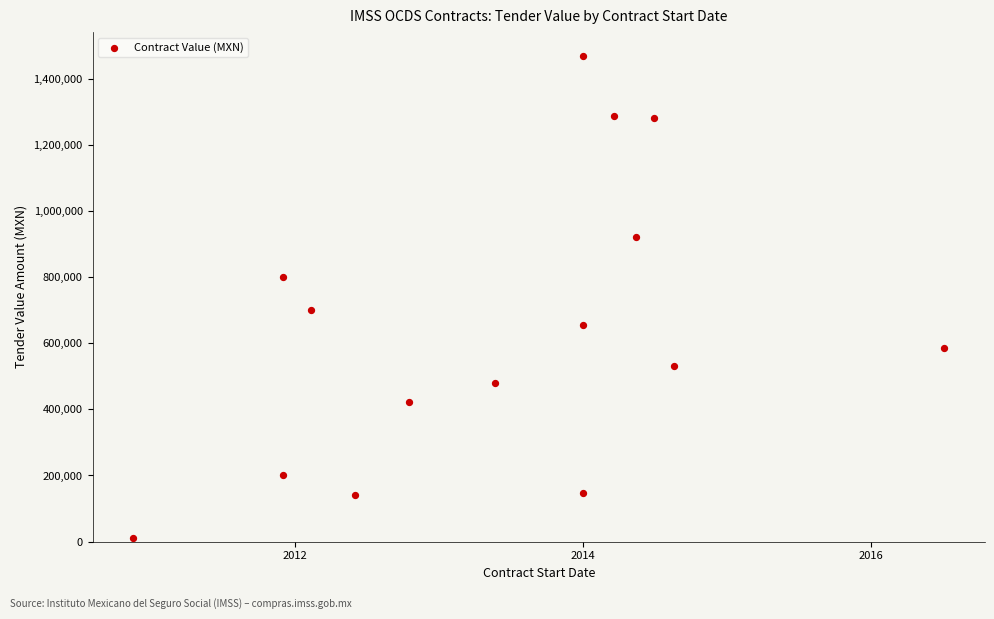

What is the range of Y values (max minus min)?

1457377.2